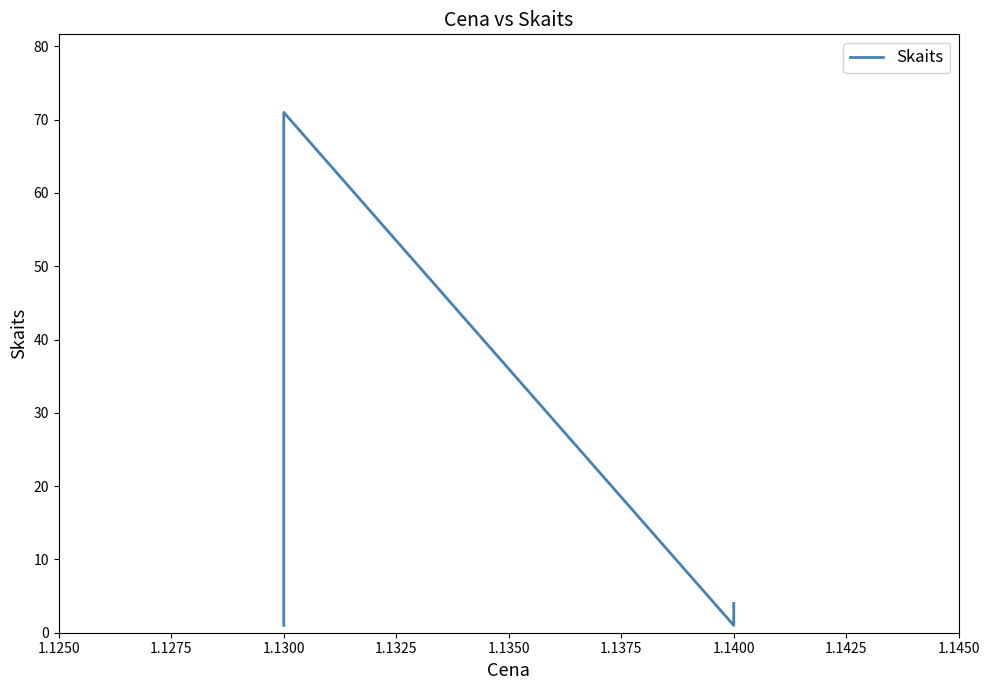

What is the approximate value at 1.1300, to the nearest 10?

70